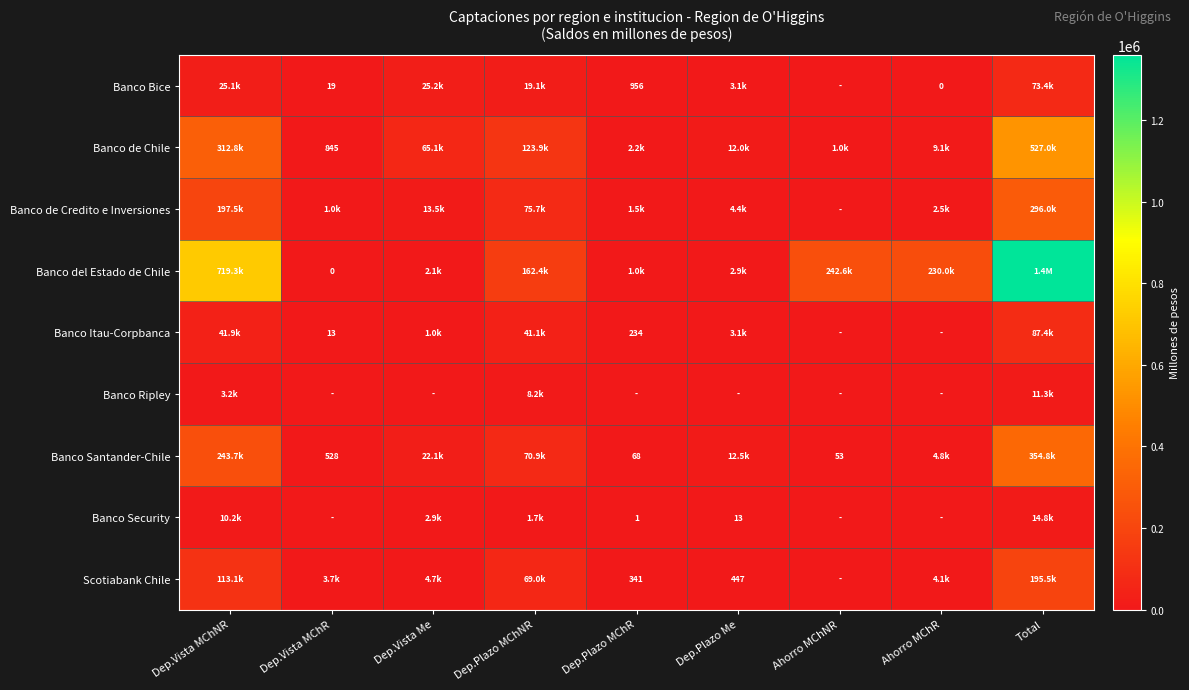

Which series changed the most between Dep.Plazo Me and Total?

Banco del Estado de Chile